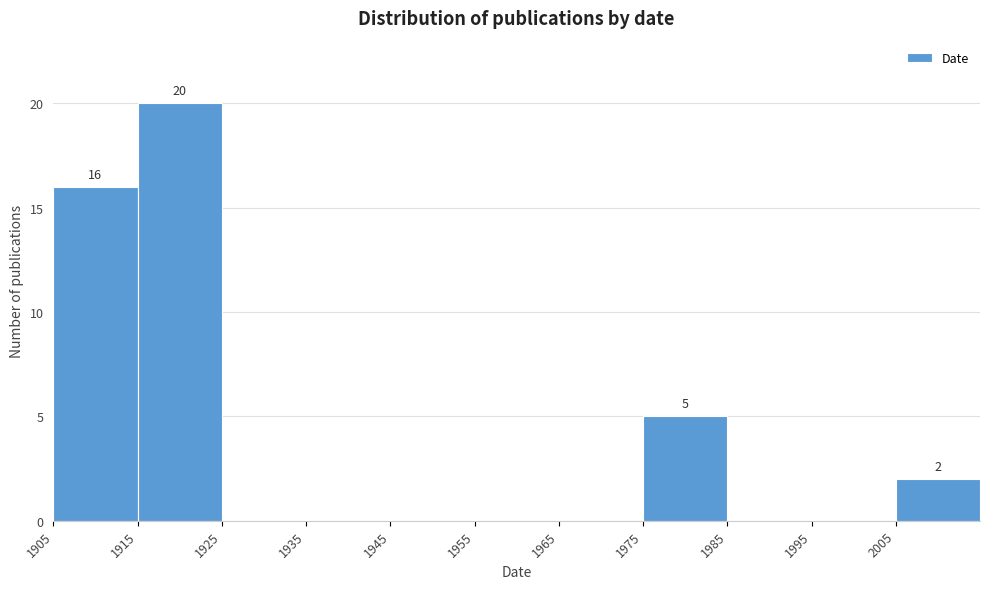

Over which range of the x-axis is the bar tallest?

1915 to 1925